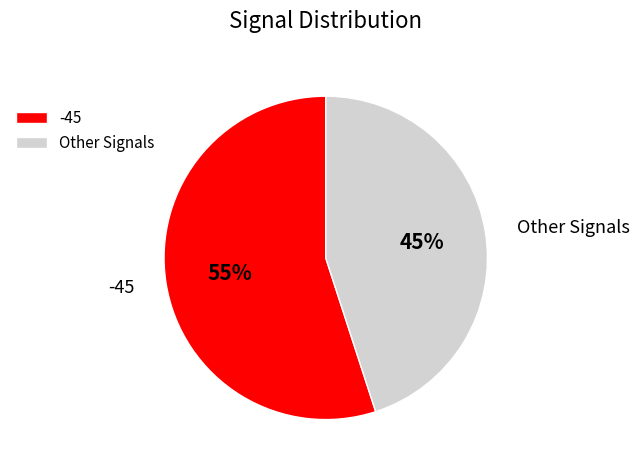

Does Other Signals account for over 50% of the chart?

No